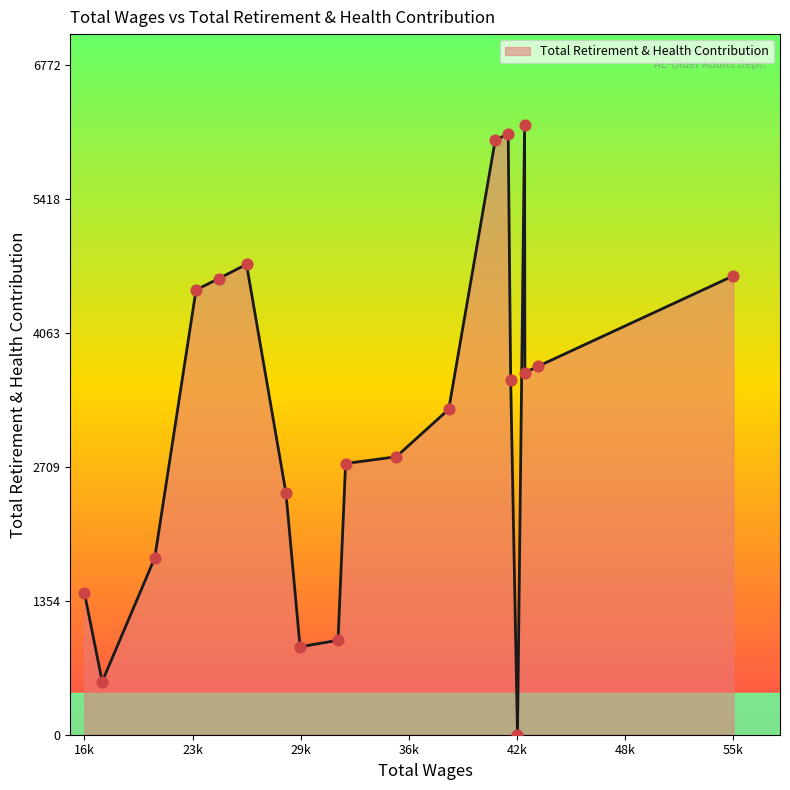

What is the maximum value shown in the chart?

6157